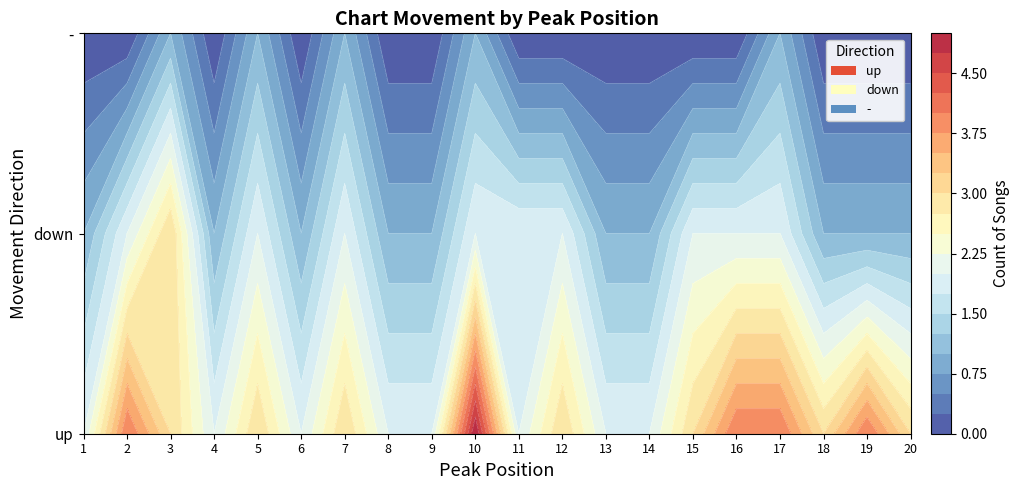

What is the total value across all series at 1?

3